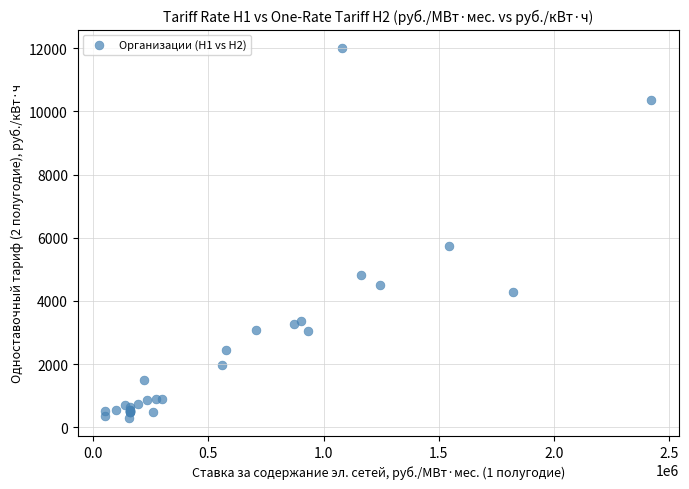

What Y value in the scatter plot is closest to 6158?

5751.9